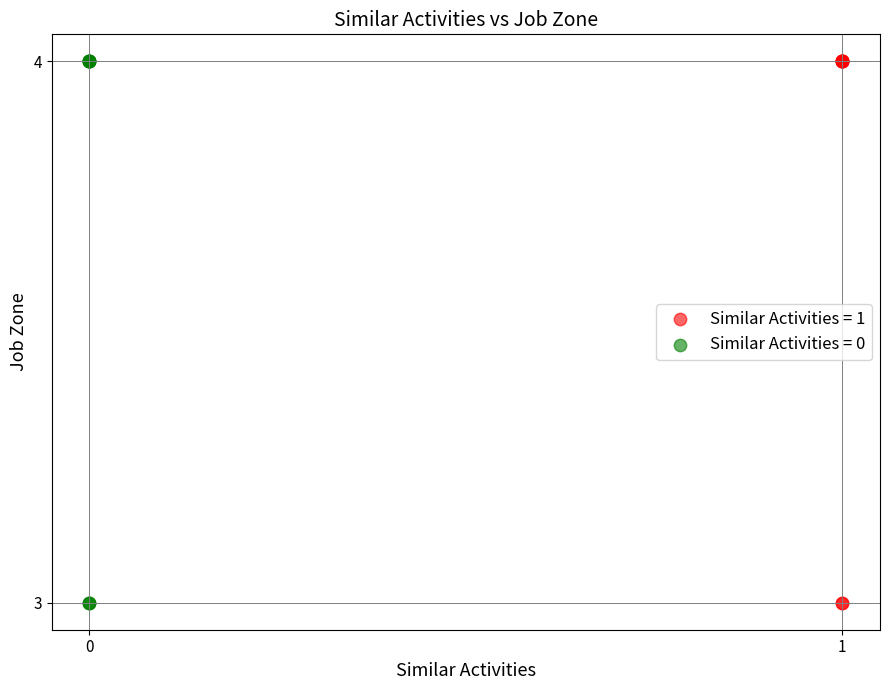

What are all the series names shown in the legend?

Similar Activities = 1, Similar Activities = 0